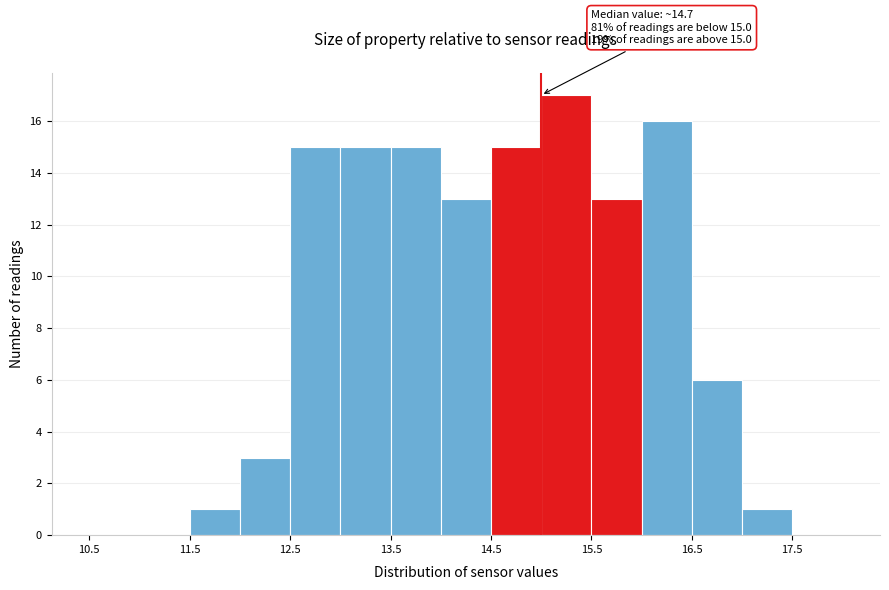

Over which range of the x-axis is the bar tallest?

15.0 to 15.5